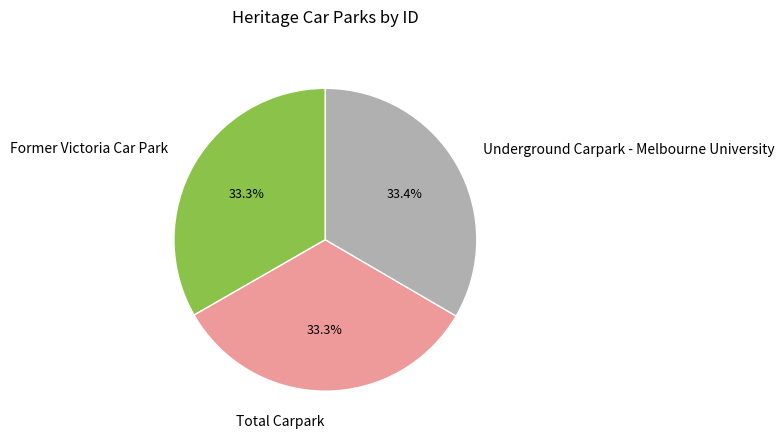

Combined, what portion of the pie is Underground Carpark - Melbourne University and Total Carpark?

66.7%